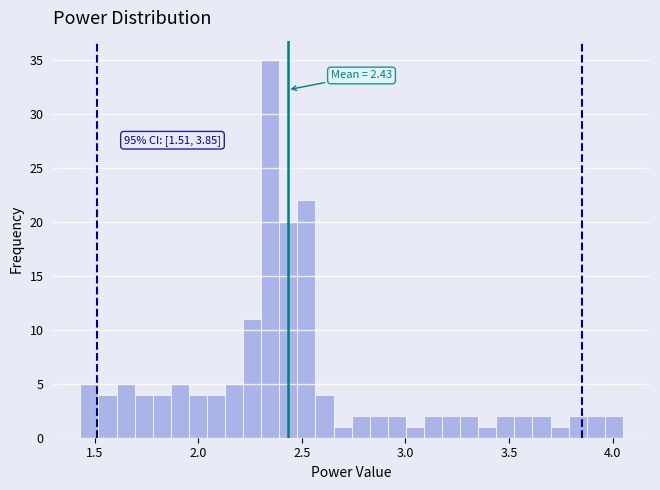

Read against the x-axis, roughly where is the centre of the tallest bar?

2.35